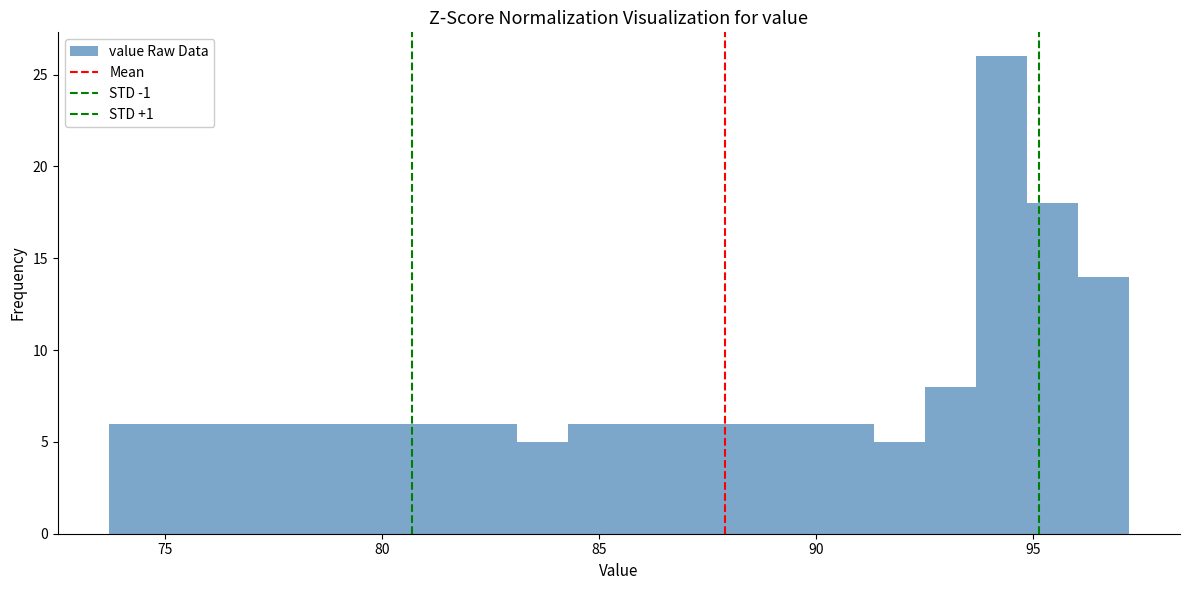

Read against the x-axis, roughly where is the centre of the tallest bar?

94.5